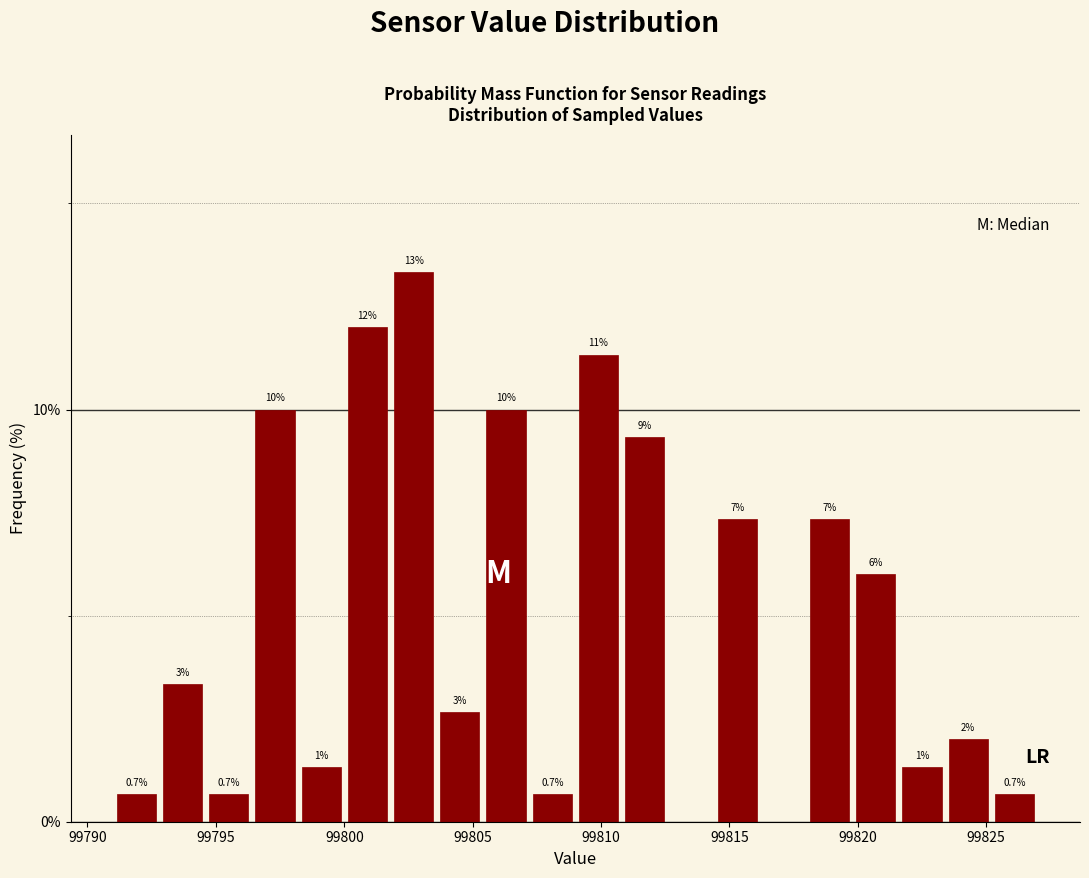

Read against the x-axis, roughly where is the centre of the tallest bar?

99802.5